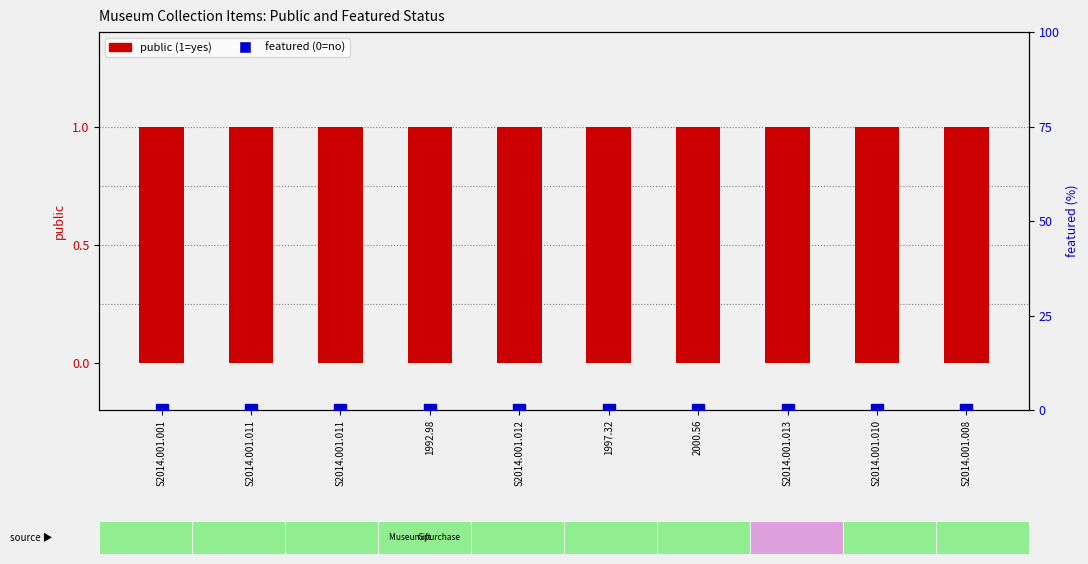

At which label is featured closest to 0?

S2014.001.001